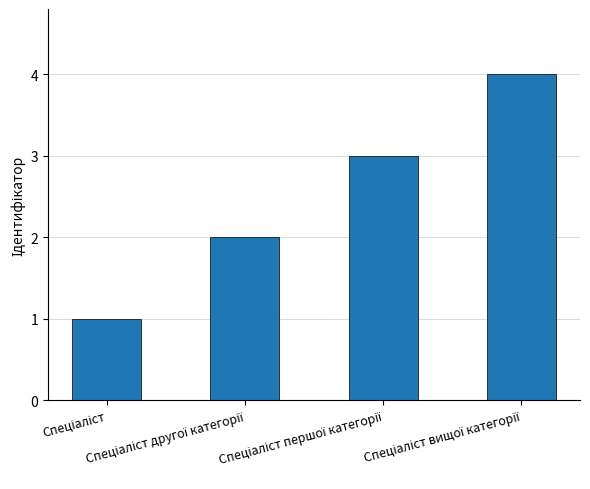

Reading left to right, transcribe all the data shown in this chart.

1	2	3	4